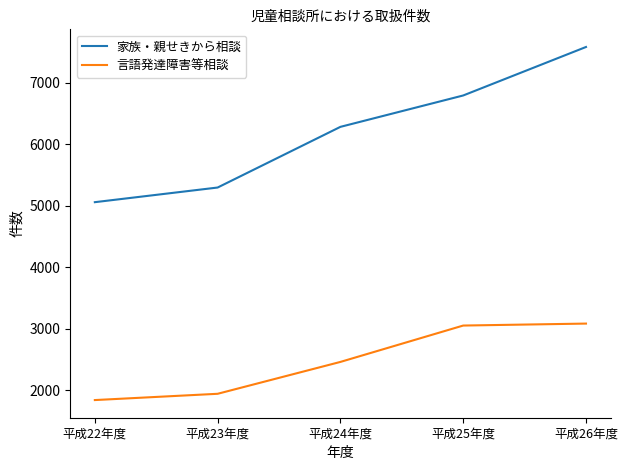

List the series in order of their overall mean, highest first.

家族・親せきから相談, 言語発達障害等相談